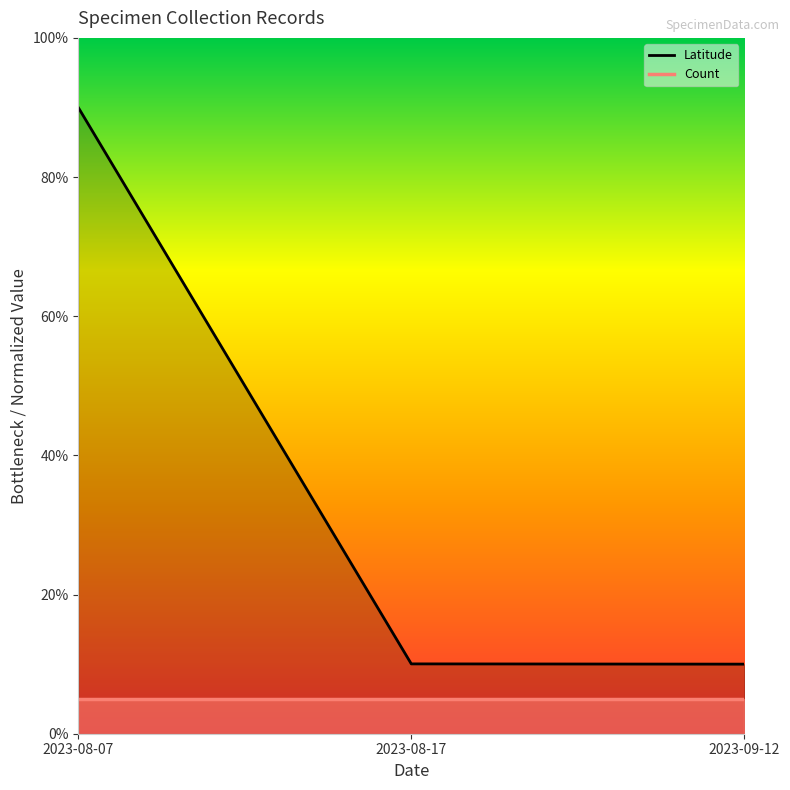

Reading left to right, list all the values displayed in this chart.

2023-08-07=90.0	2023-08-17=10.0	2023-09-12=10.0